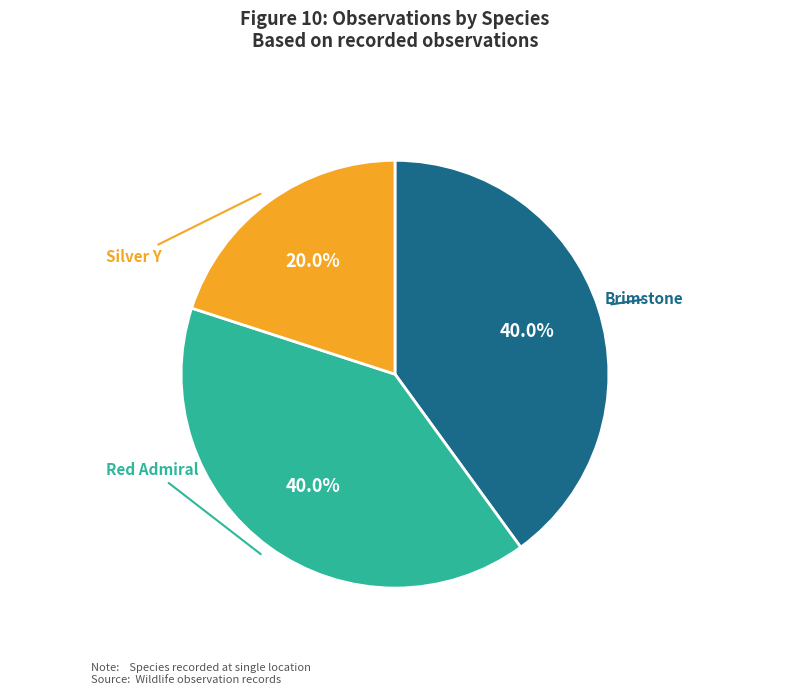

How many segments does this pie chart have?

3